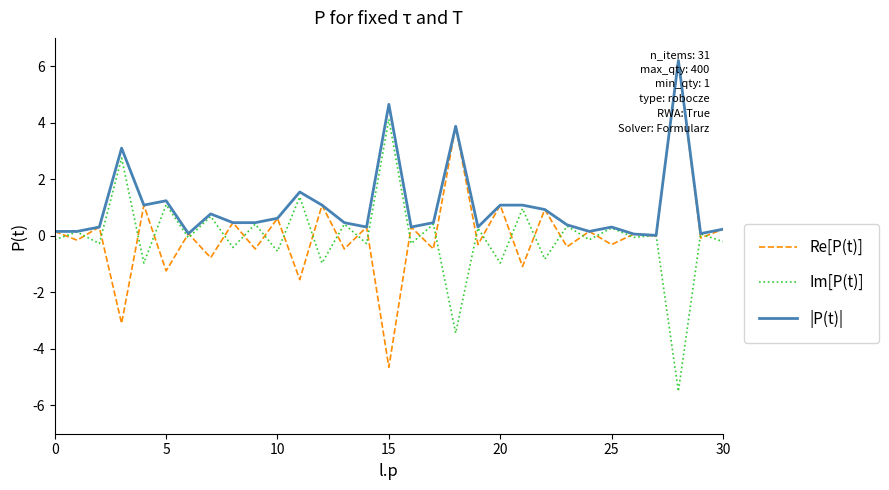

Which series has the largest total across all categories?

|P(t)|